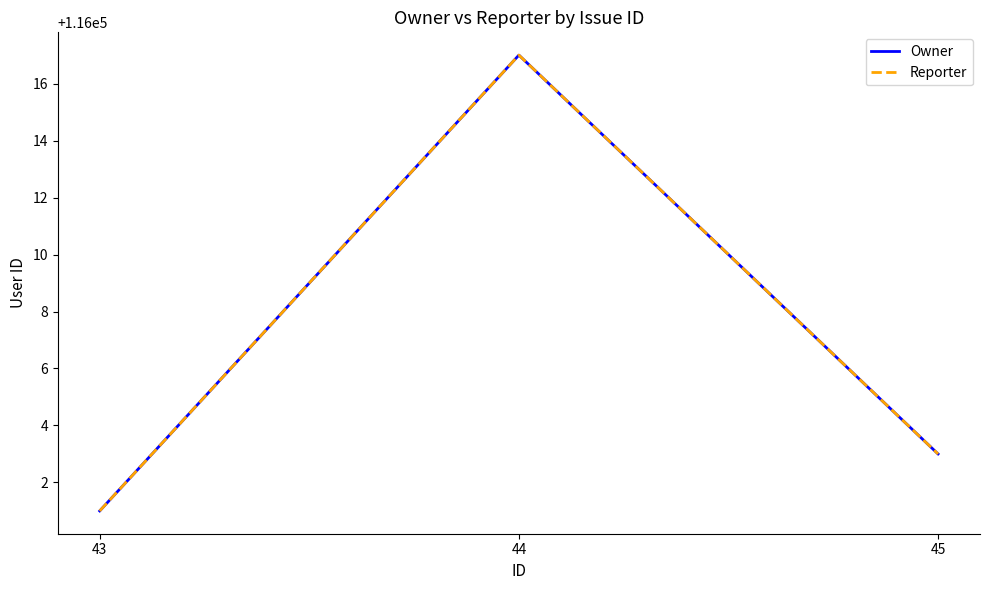

True or false: Owner has a value of 116003 at 45.

True